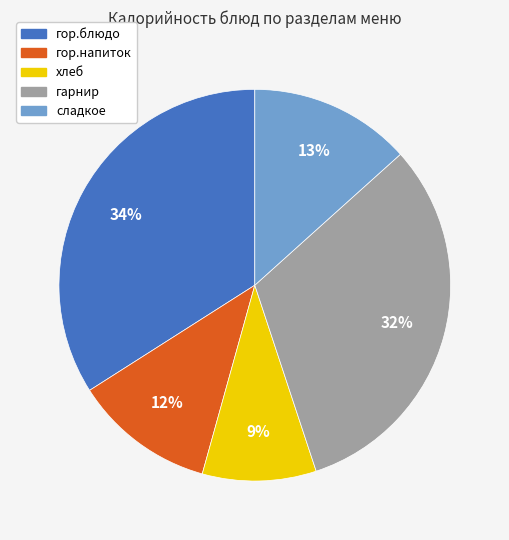

Do гор.напиток and сладкое together represent more than half of the pie?

No